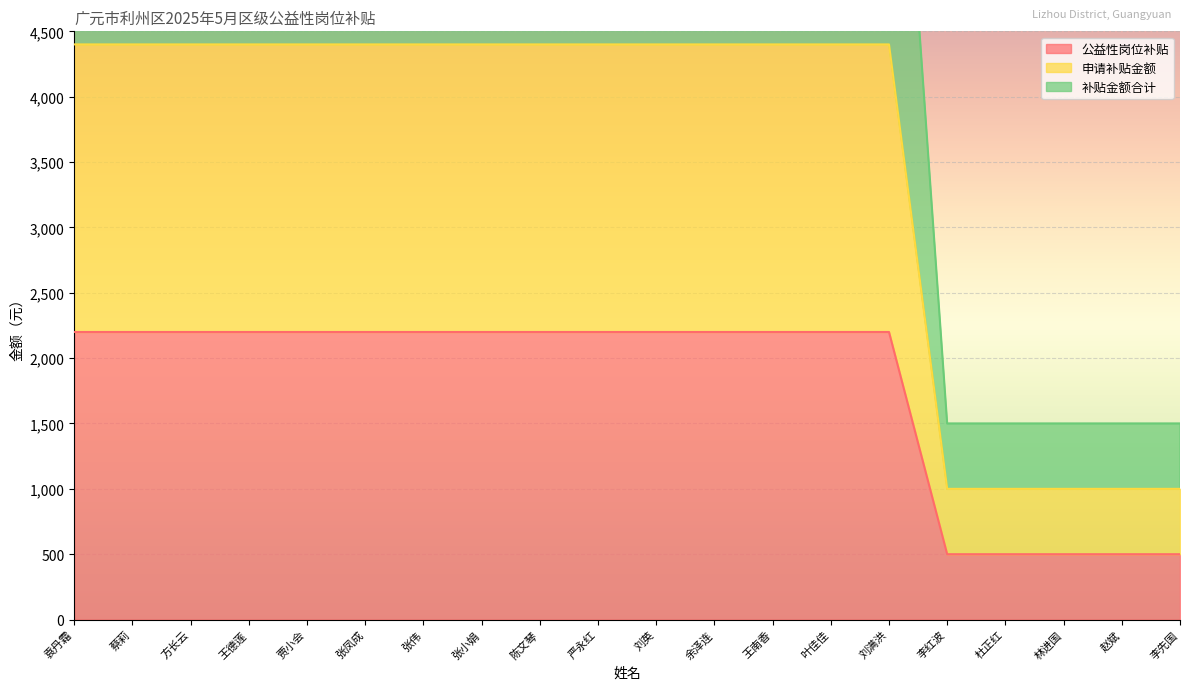

The value of 申请补贴金额 at 贾小会 is 4400.0. True or false?

True